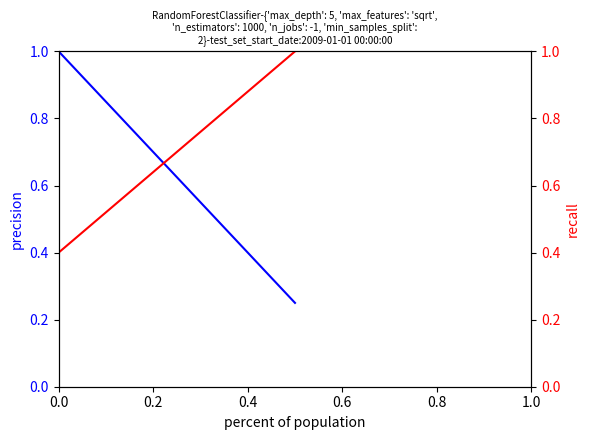

Does the chart display data point markers on the line(s)?

No